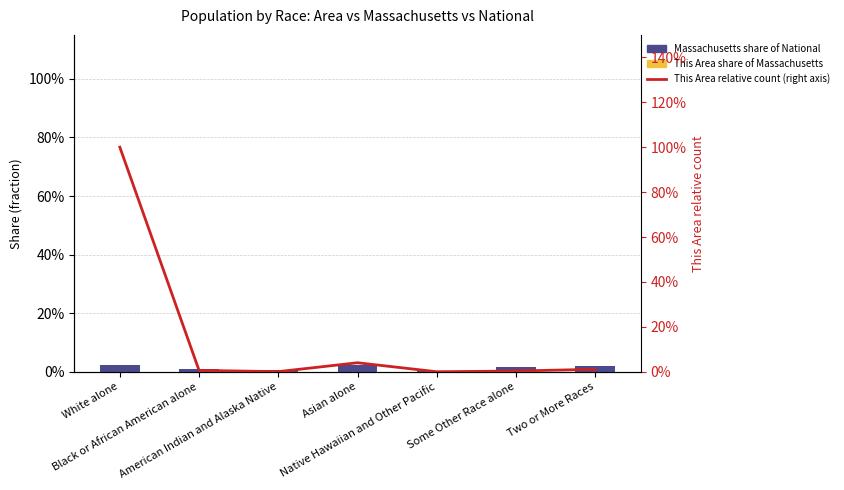

How many categories are shown in the chart?

7